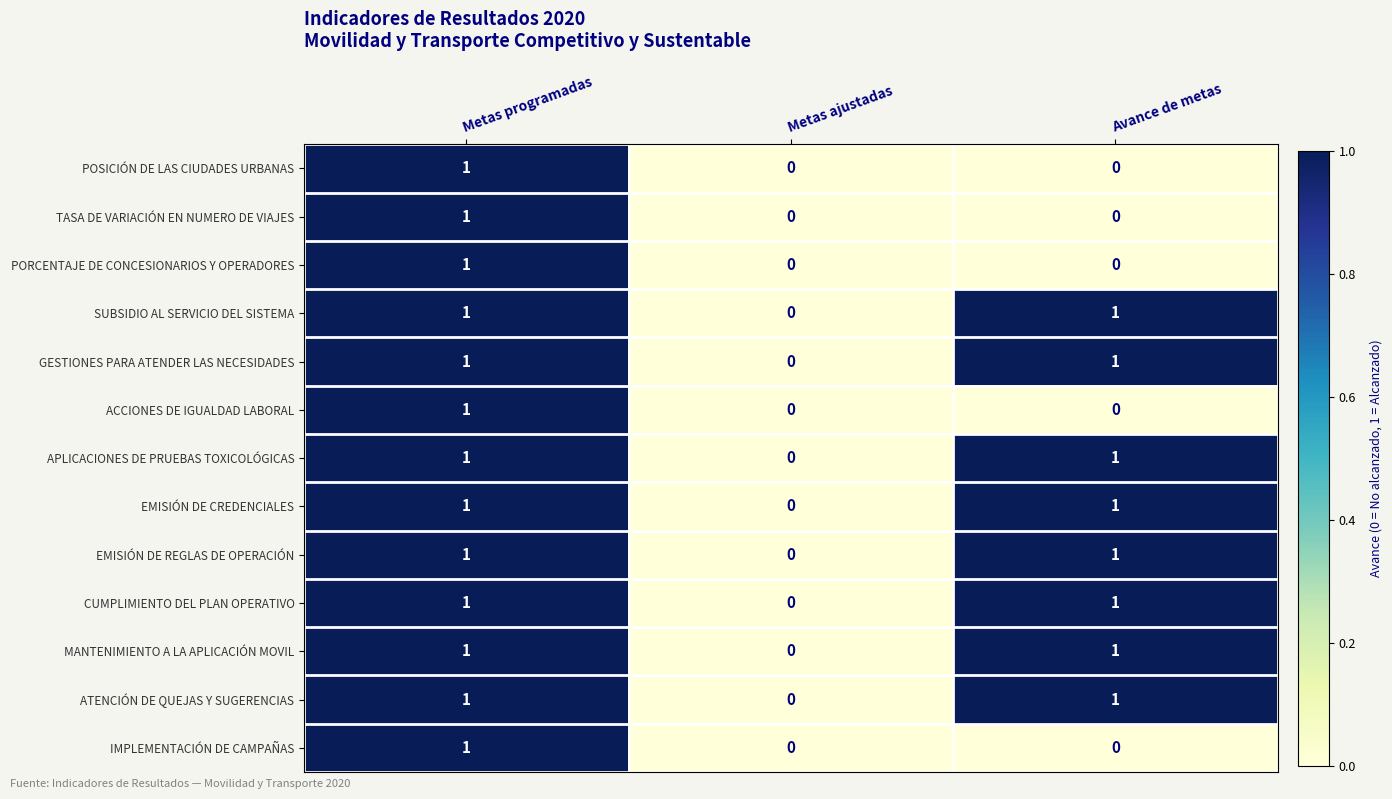

How many ATENCIÓN DE QUEJAS Y SUGERENCIAS values are between 0 and 1?

3